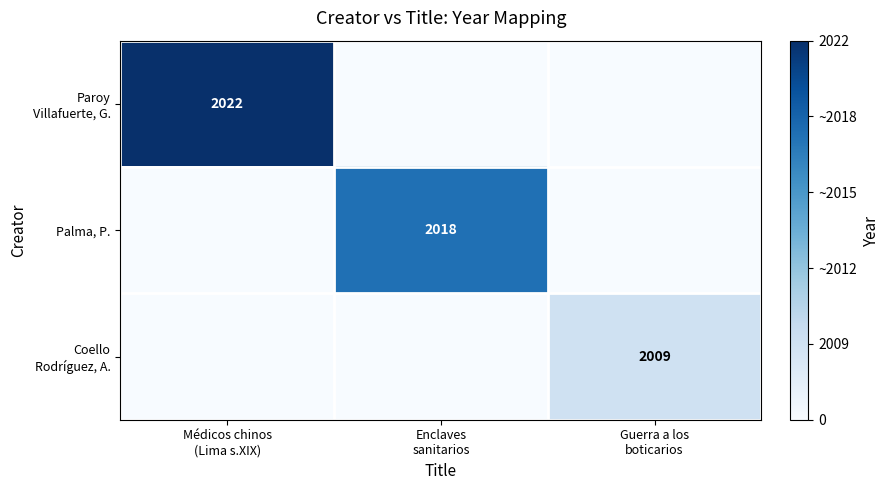

Which series has the widest spread of values?

Paroy Villafuerte, G.